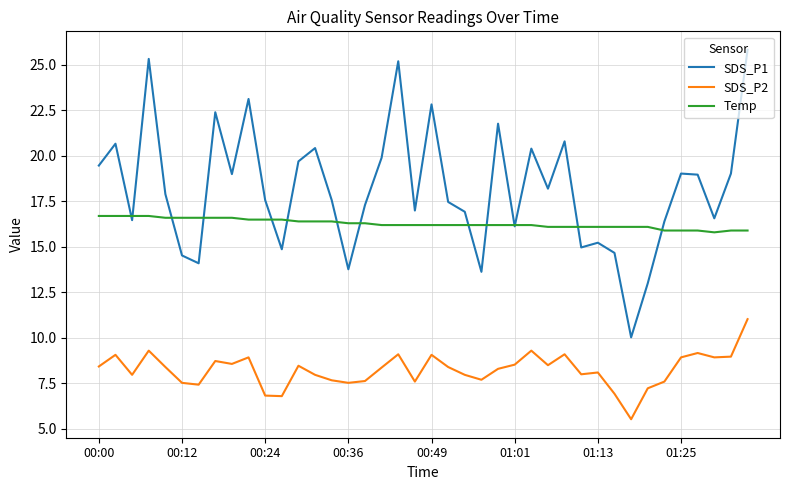

Rank the series by their maximum value, from lowest to highest.

SDS_P2, Temp, SDS_P1